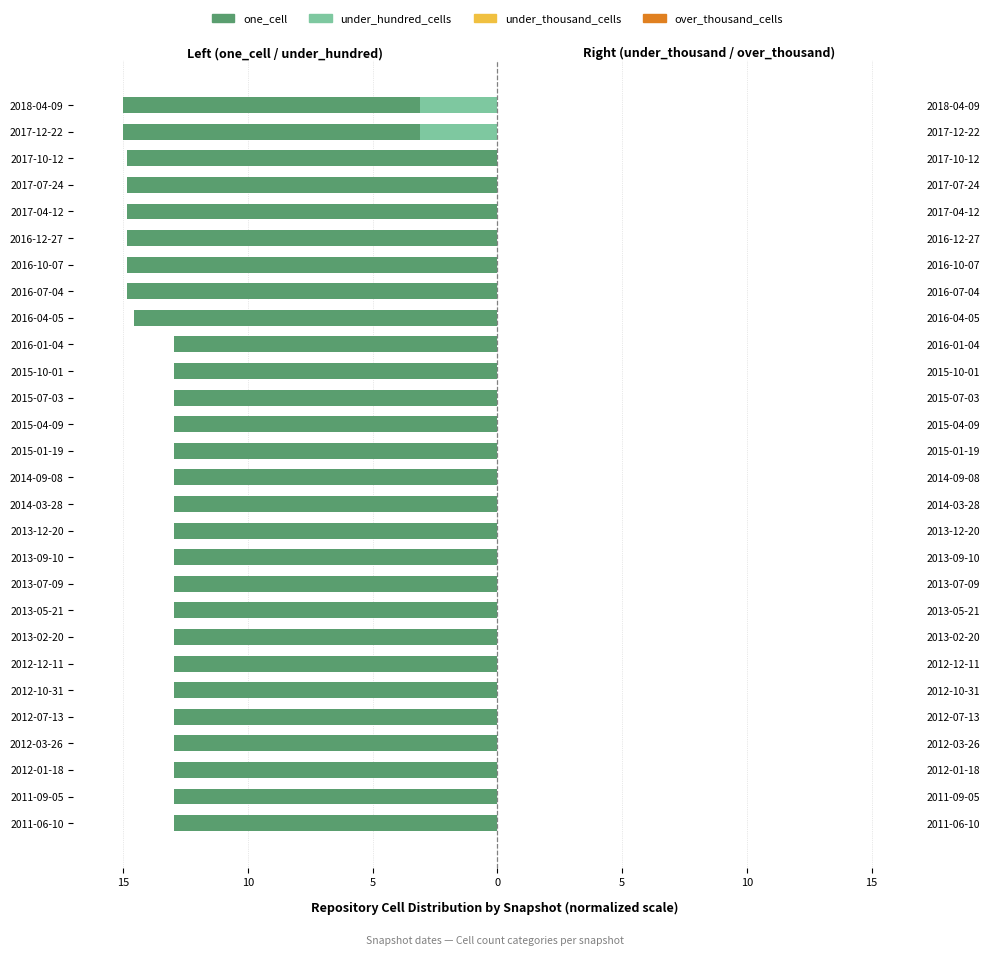

True or false: one_cell has a value of -13.0 at 2013-05-21.

True